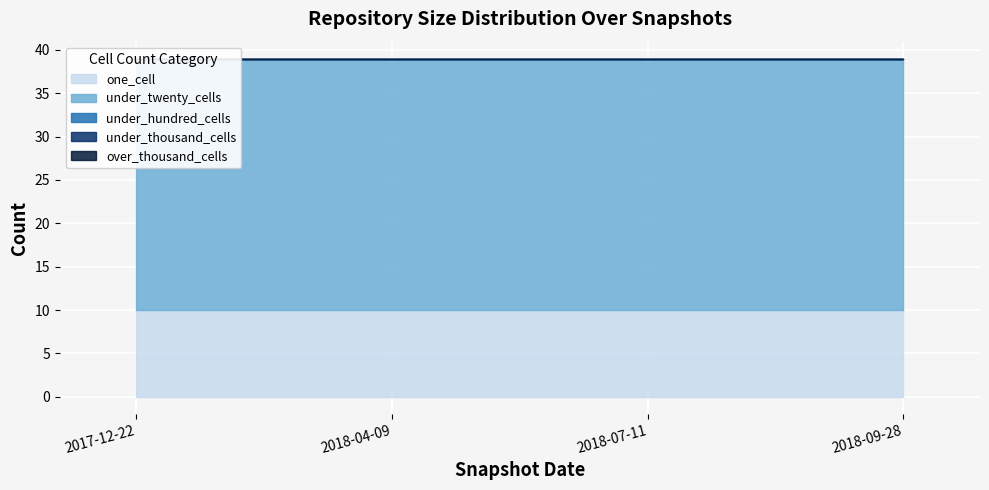

Which category has the highest value in the under_twenty_cells series?

2017-12-22